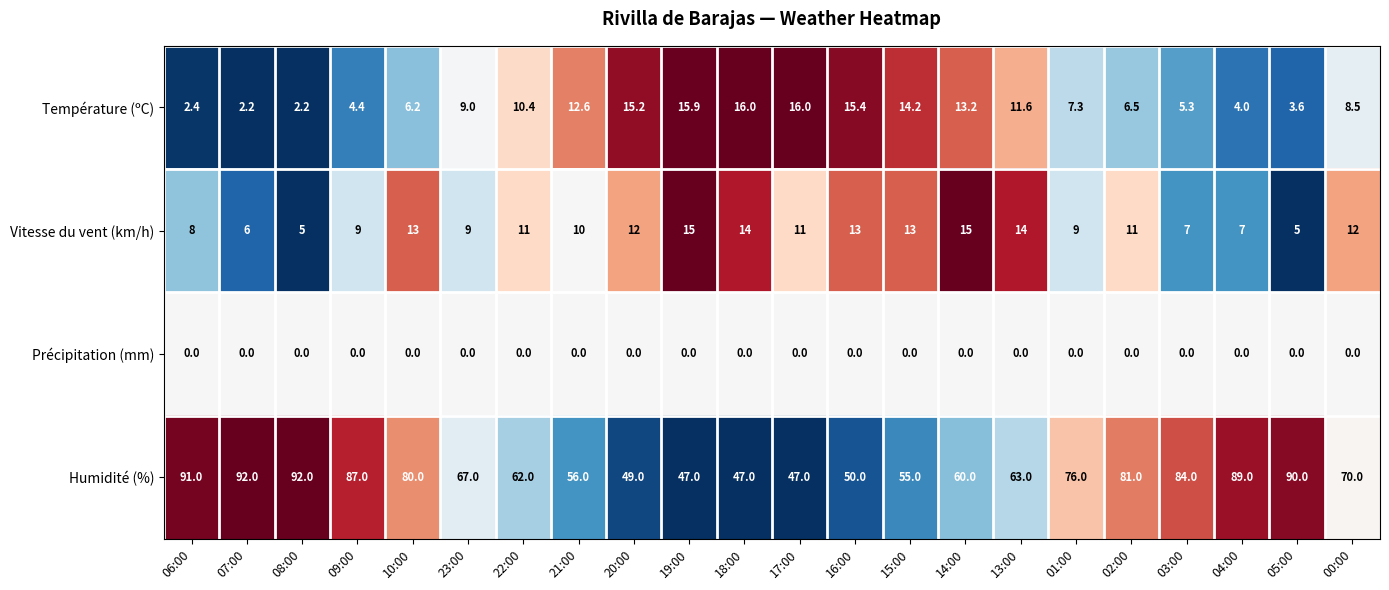

What is the difference between the Humidité (%) values at 23:00 and 10:00?

13.0